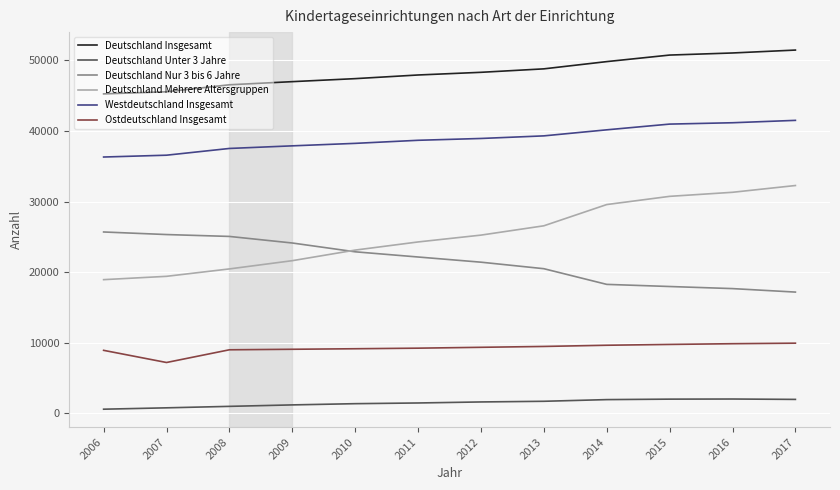

What is the maximum value shown in the chart?

51458